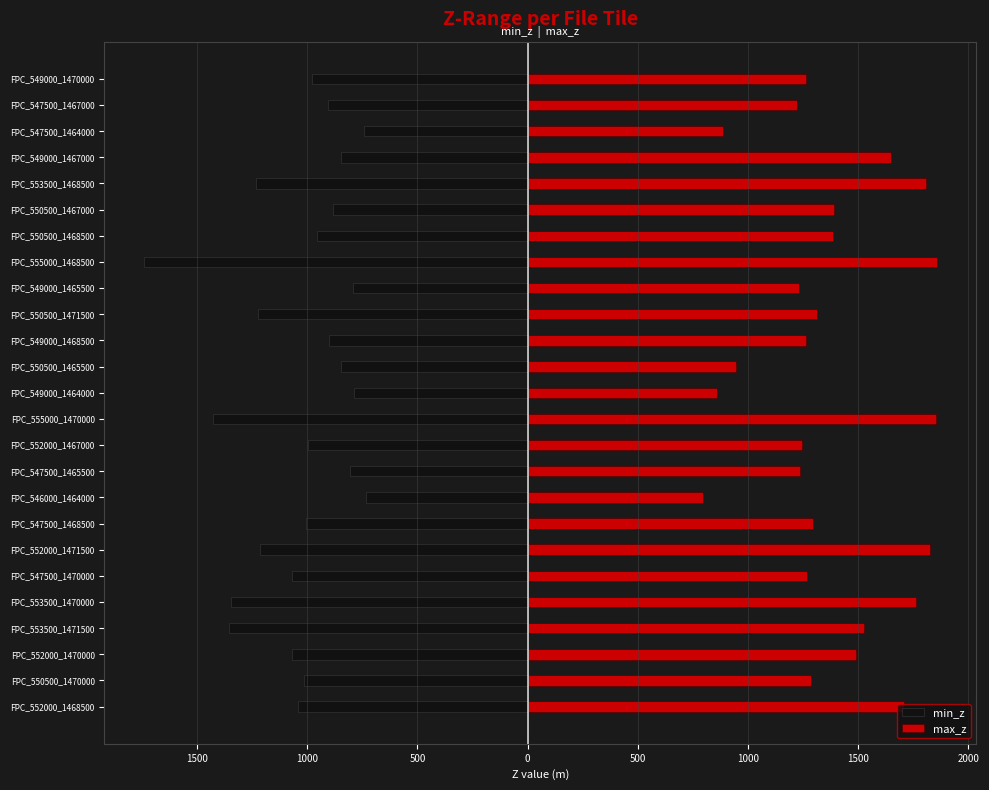

Reading left to right, what are all the values shown in this chart?

min_z: -1043.7	-1015.2	-1070.6	-1354.6	-1346.5	-1070.5	-1215.1	-1004.8	-732.6	-803.9	-994.6	-1427.8	-786.5	-848.9	-901.3	-1222.0	-790.7	-1741.1	-955.3	-882.8	-1233.0	-844.7	-740.1	-904.5	-976.7
max_z: 1708.1	1286.2	1490.5	1528.7	1765.2	1266.2	1828.5	1294.8	795.9	1236.0	1245.2	1853.5	860.8	946.8	1262.5	1312.4	1232.9	1856.4	1385.4	1392.5	1808.1	1651.1	889.4	1223.3	1261.7